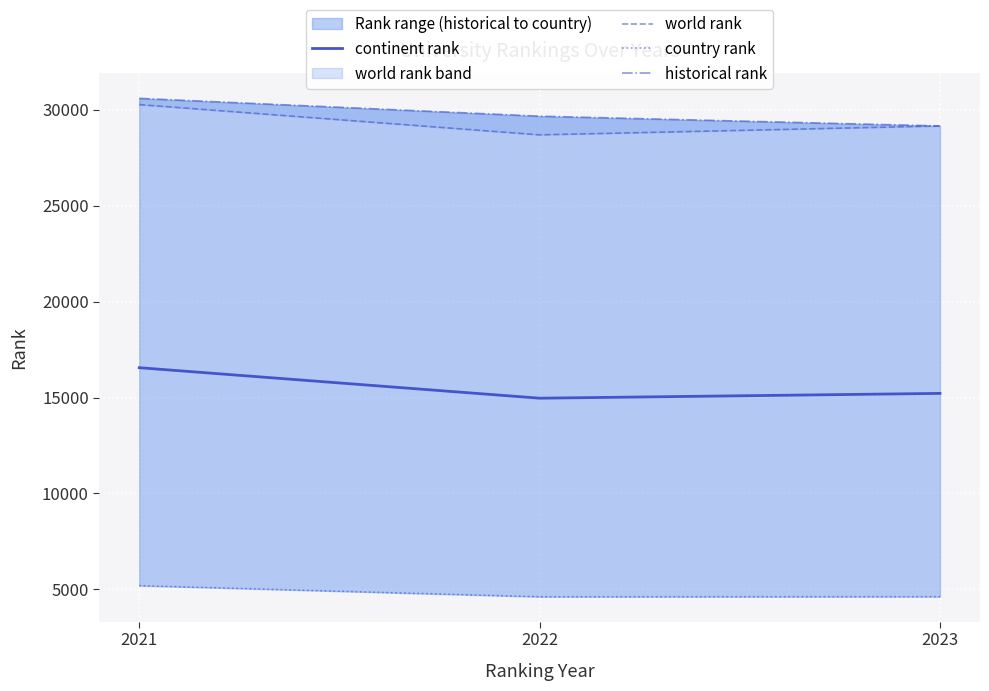

What is the maximum value for world rank?

30266